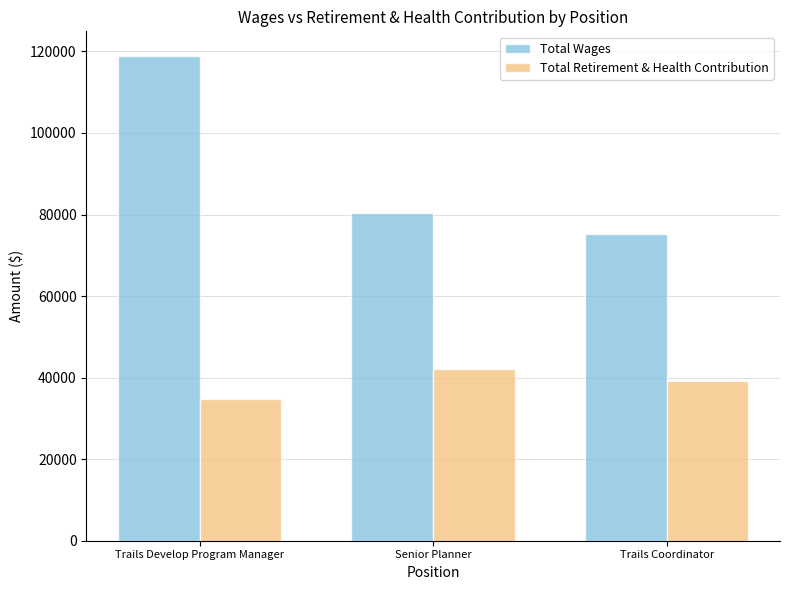

What is the total value across all series at Trails Coordinator?

114399